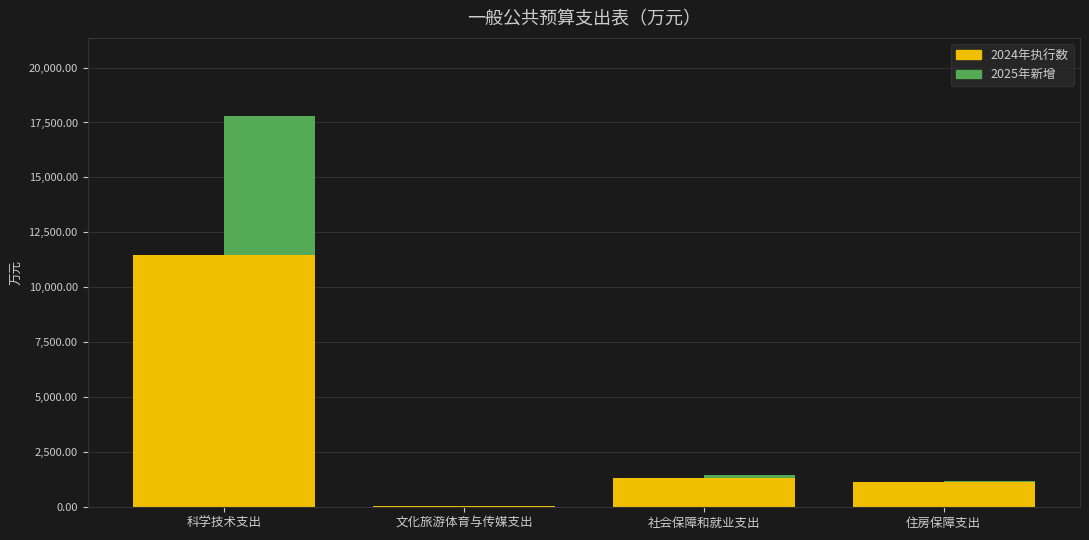

Reading right to left, list all the values displayed in this chart.

2024年执行数: 住房保障支出=1169.6	社会保障和就业支出=1325.8	文化旅游体育与传媒支出=55.0	科学技术支出=11456.9
2025年新增预算: 住房保障支出=11.0	社会保障和就业支出=130.2	文化旅游体育与传媒支出=10.0	科学技术支出=6332.0